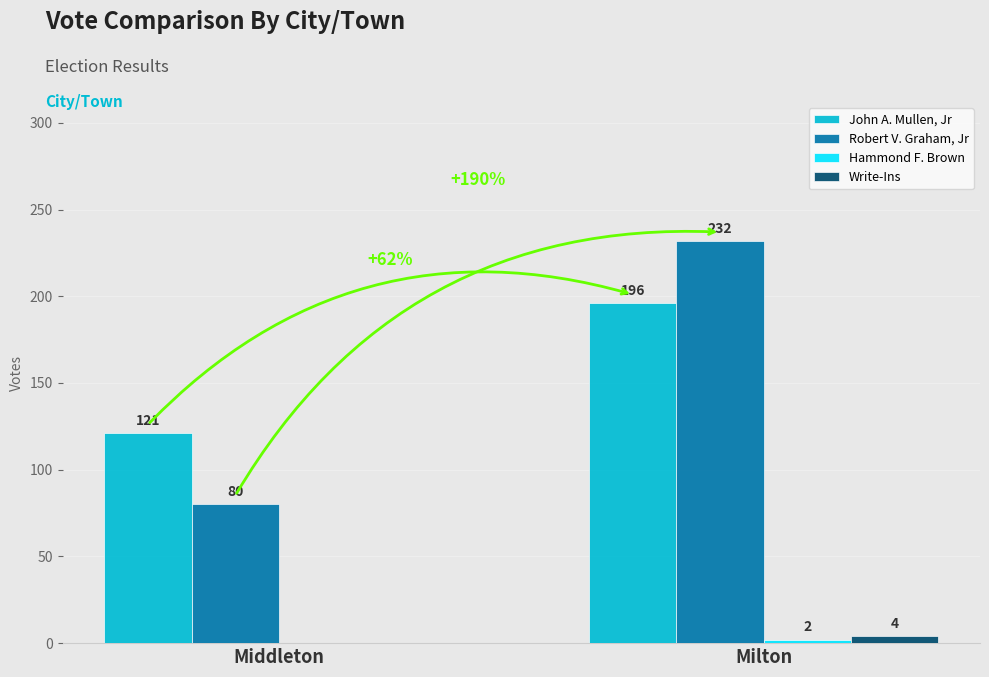

What is the maximum value shown in the chart?

232